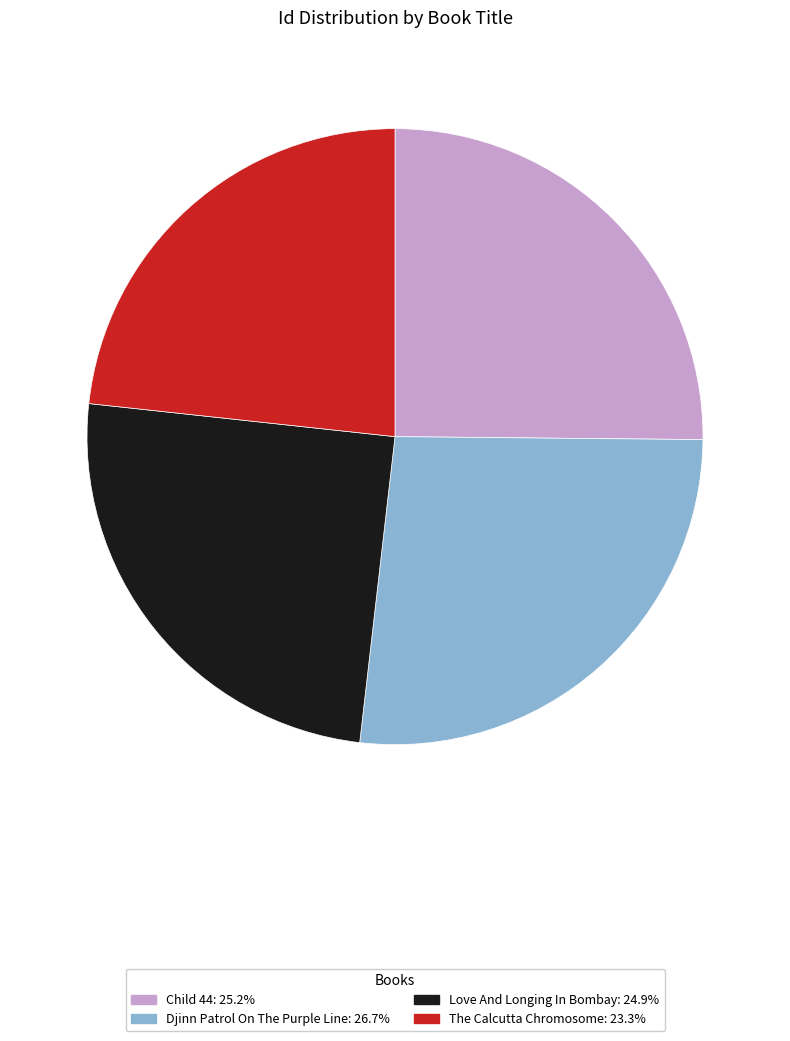

Combined, do Child 44 and Djinn Patrol On The Purple Line account for over 50%?

Yes